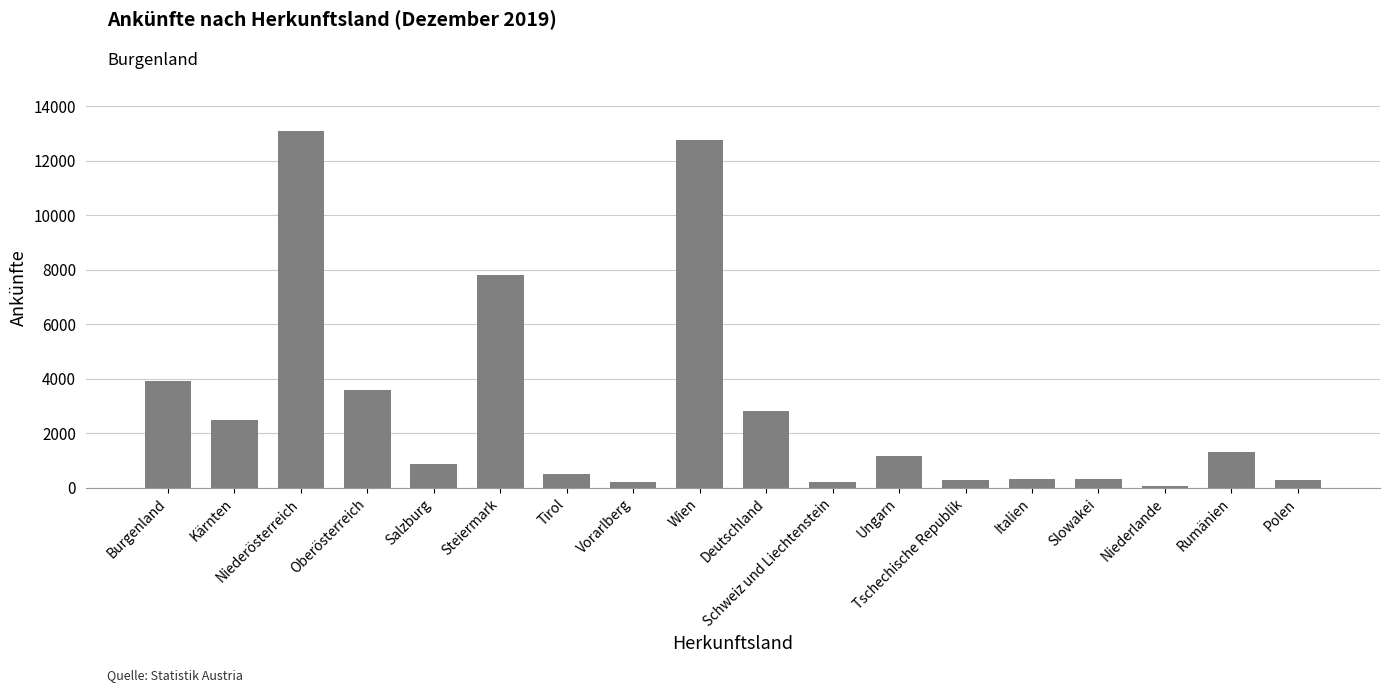

What is the approximate value at Salzburg?

873